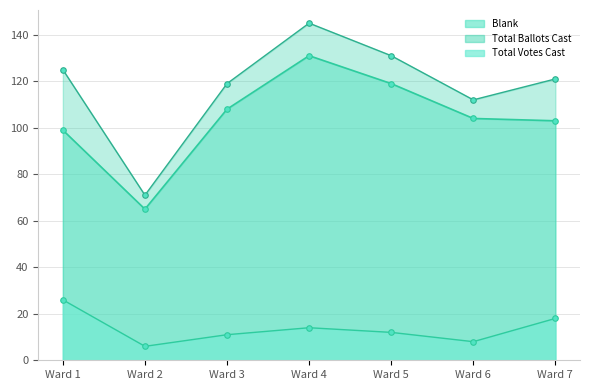

What is the difference between the second highest and second lowest values in the Blank series?

20